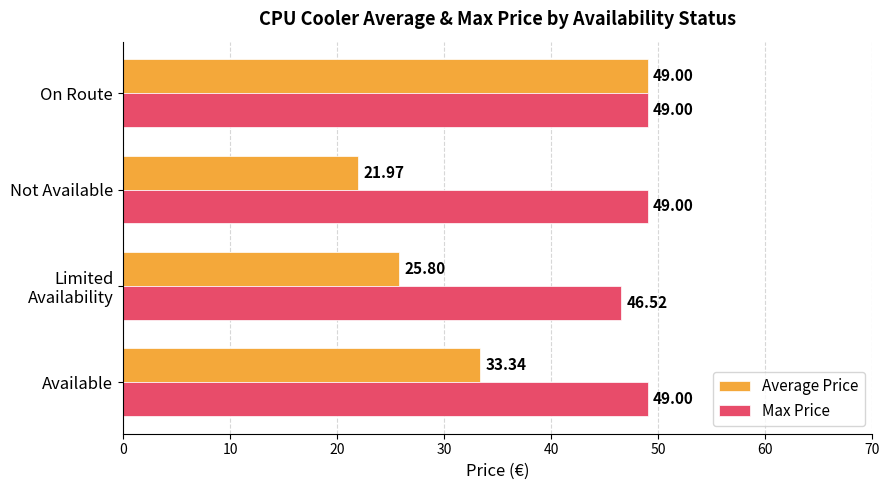

At which category is the sum across all series the highest?

On Route